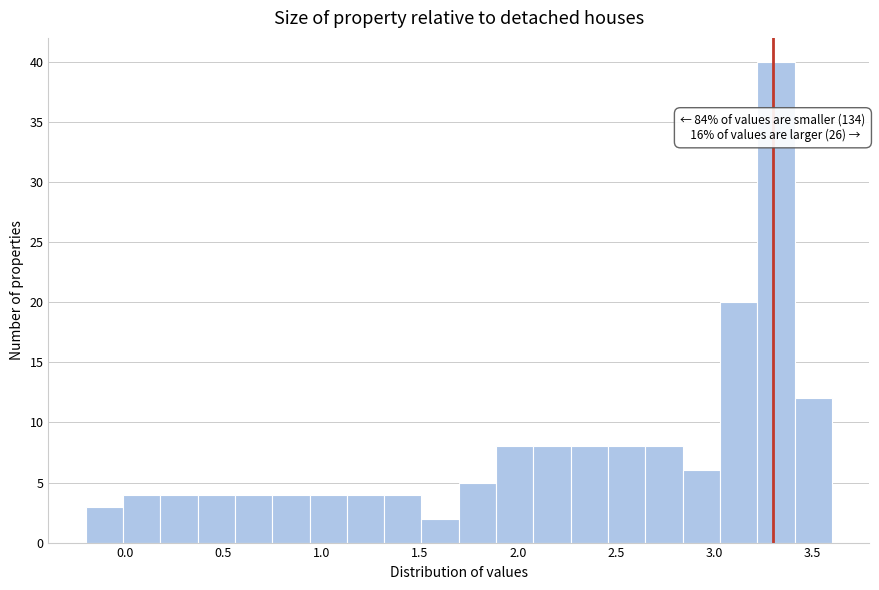

Read against the x-axis, roughly where is the centre of the tallest bar?

3.30